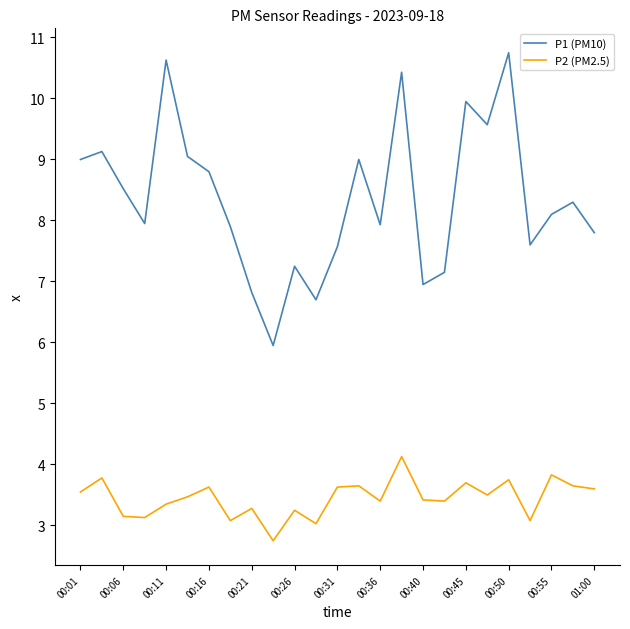

What is the difference between the maximum and minimum values in the P2 (PM2.5) series?

1.4